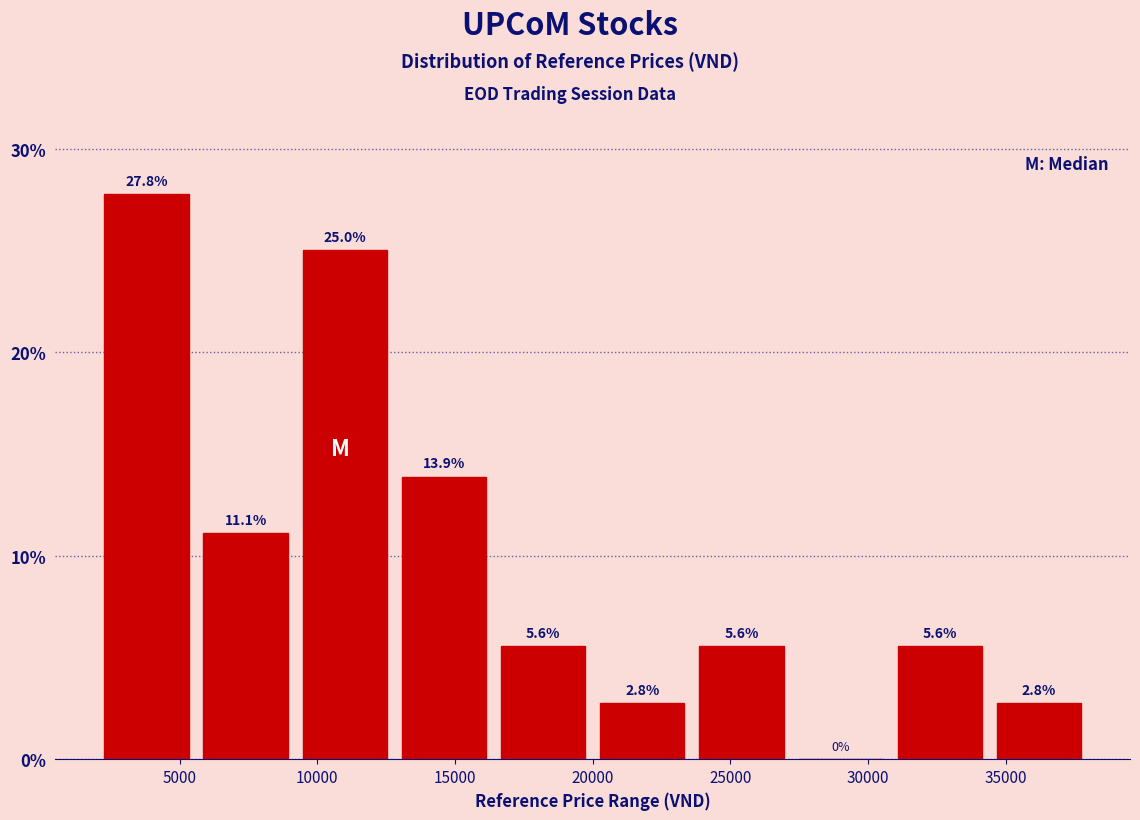

Reading left to right, list every bar in this chart as the range it spans on the x-axis followed by its height. The bar edges are not printed on the chart, so give them approximately, as read against the axis.

2000 to 5600: 27.8
5600 to 9200: 11.1
9200 to 12800: 25.0
12800 to 16400: 13.9
16400 to 20000: 5.6
20000 to 23600: 2.8
23600 to 27200: 5.6
27200 to 30800: 0.0
30800 to 34400: 5.6
34400 to 38000: 2.8